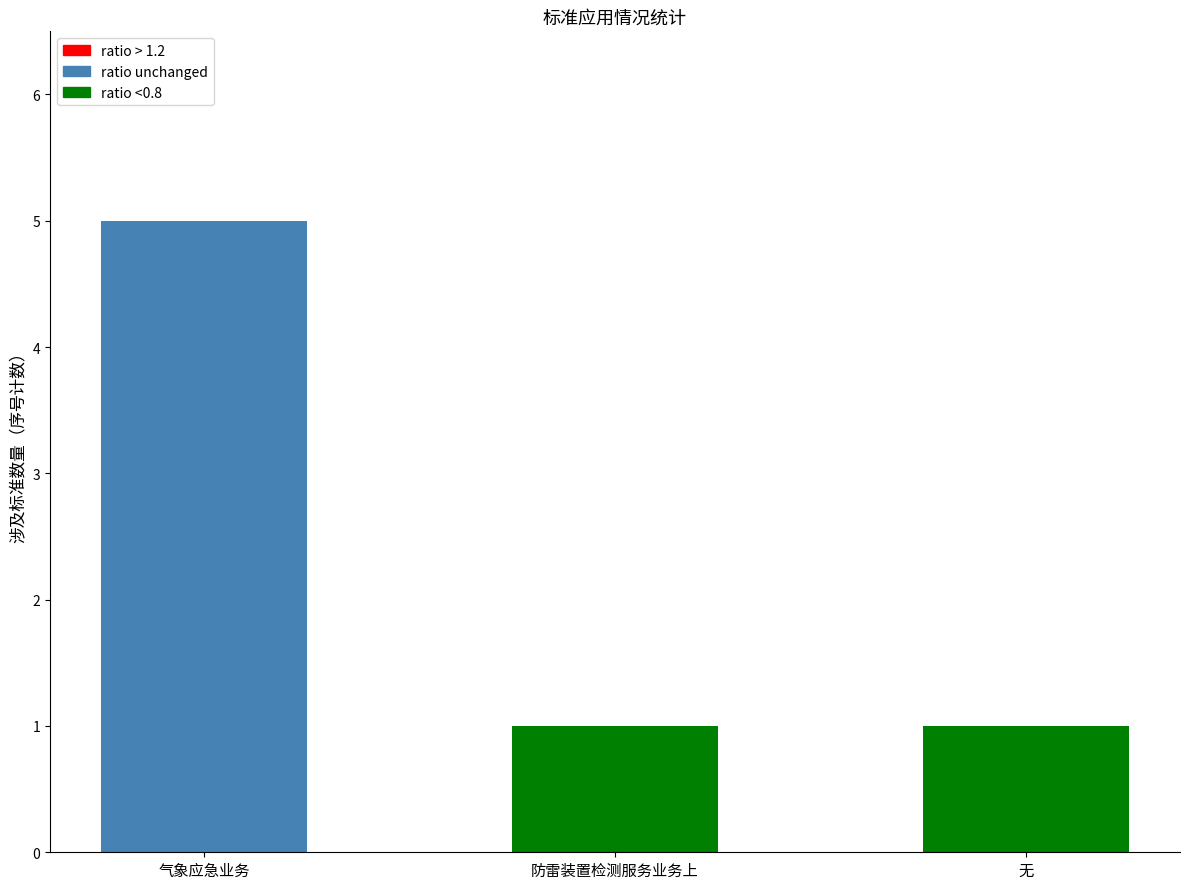

What is the value of the 2nd bar from the left?

1